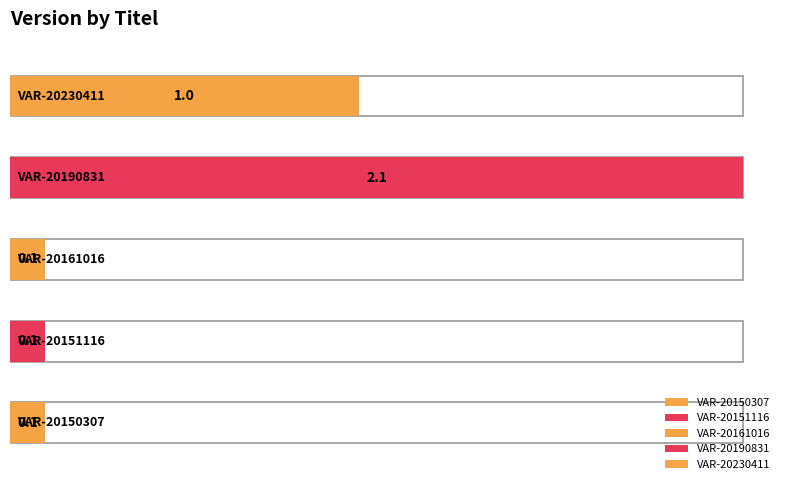

Where is the data nearest to the value 1?

VAR-20230411